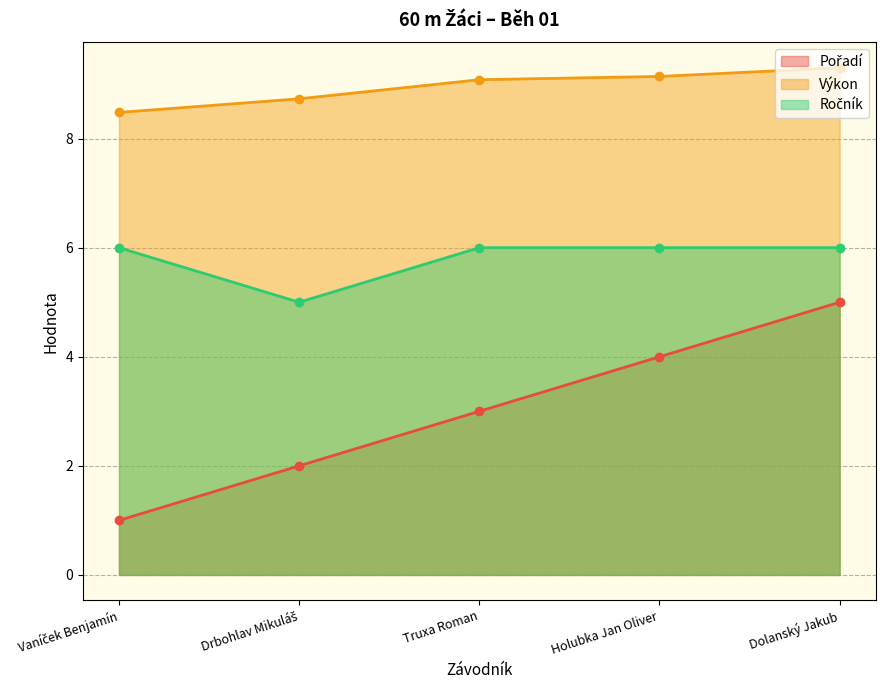

At which category is the sum across all series the highest?

Dolanský Jakub